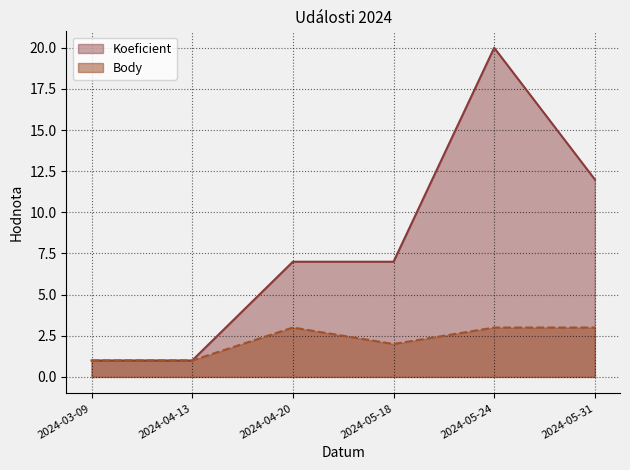

Which series has the largest range (max minus min)?

Koeficient